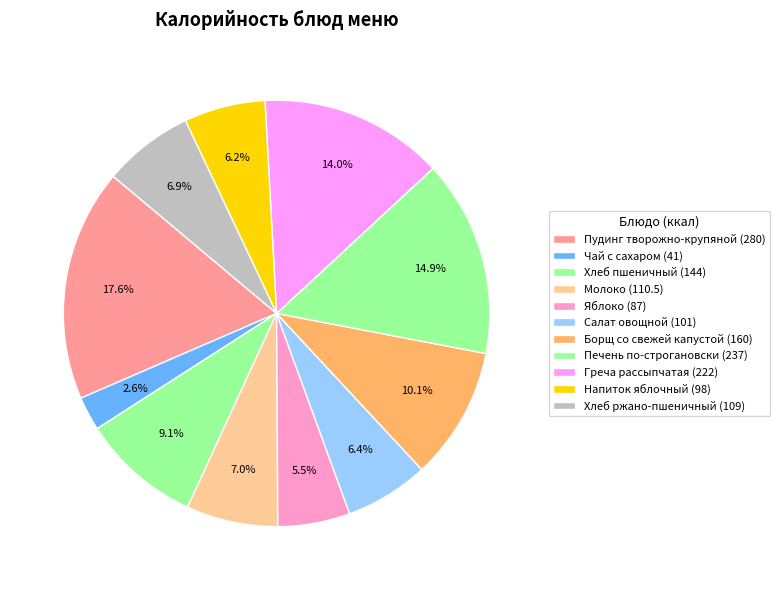

What percentage is the Яблоко slice, to the nearest percent?

5%